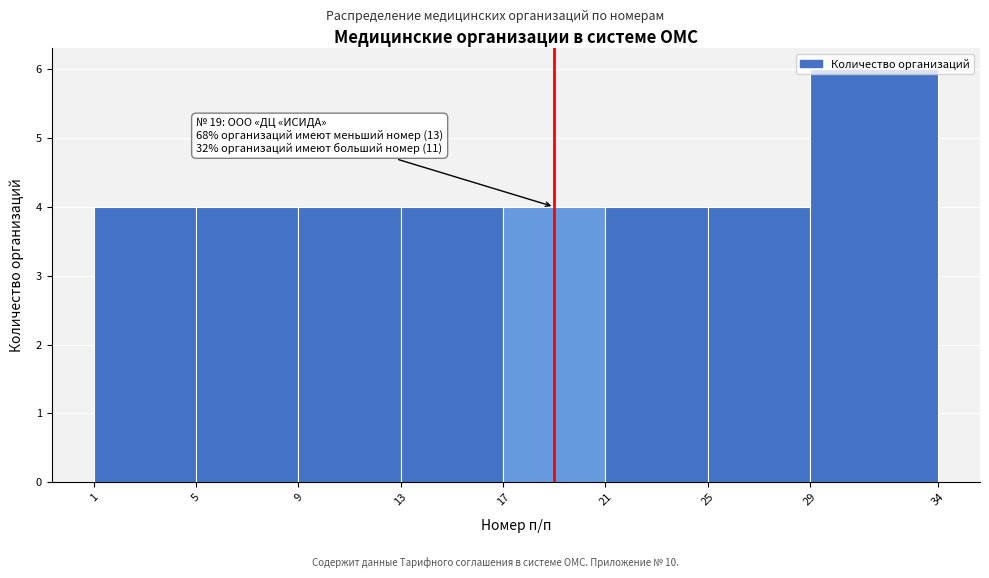

Which range on the x-axis has the tallest bar?

29 to 34